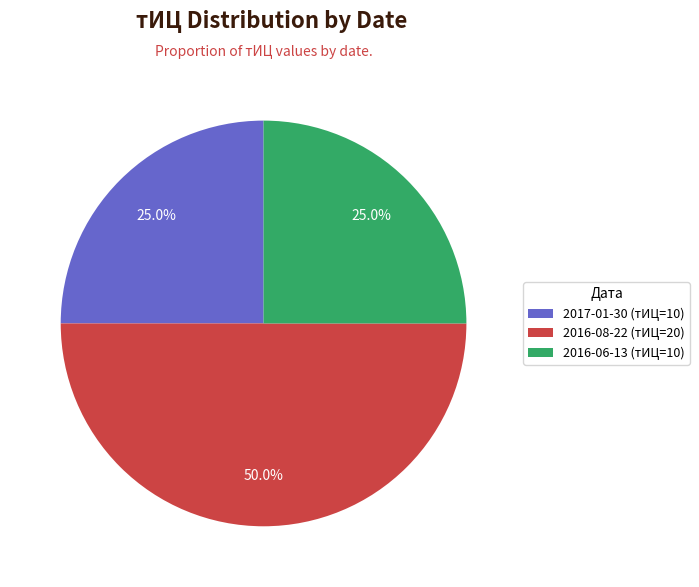

Is 2016-06-13 (тИЦ=10) the majority of the pie?

No